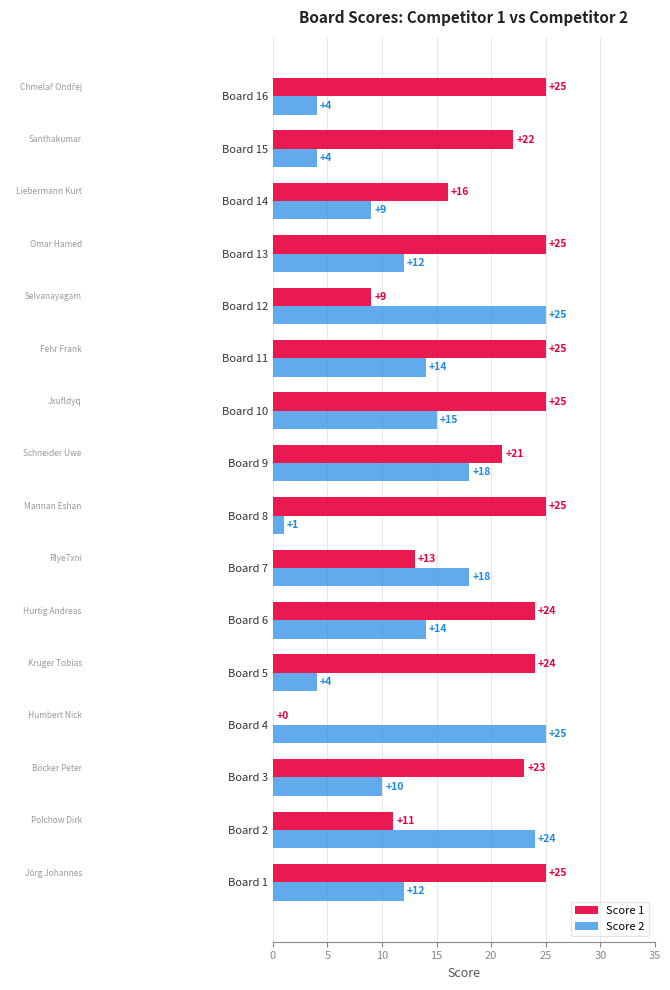

Which series has the largest range (max minus min)?

Score 1